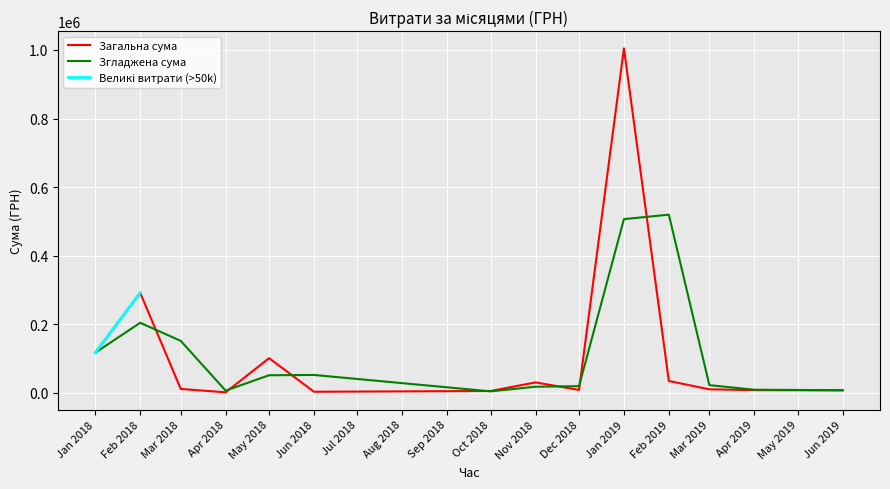

What is the lowest value of the Великі витрати (>50k) series?

100865.4